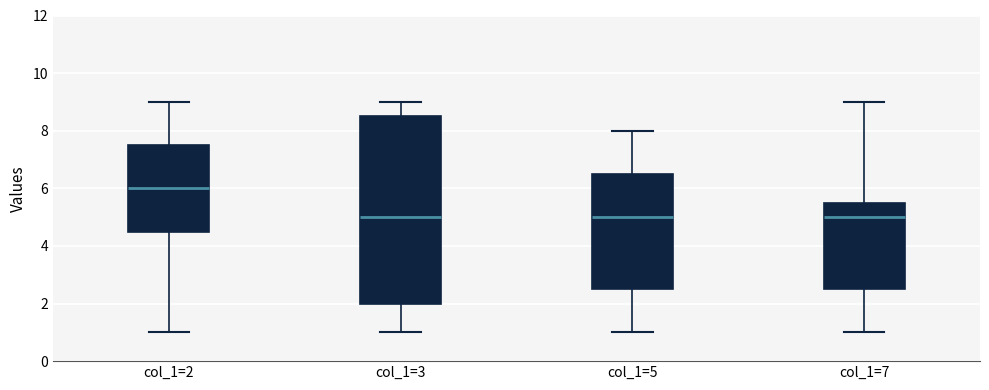

Where does the median line of the box for col_1=3 sit on the y-axis? The values are not printed on the chart, so give them approximately, as read against the axis.

5.0